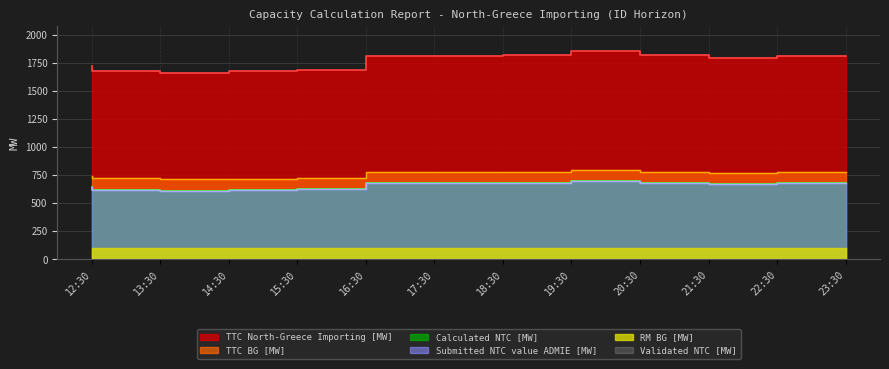

What is the maximum value for TTC North-Greece Importing [MW]?

1852